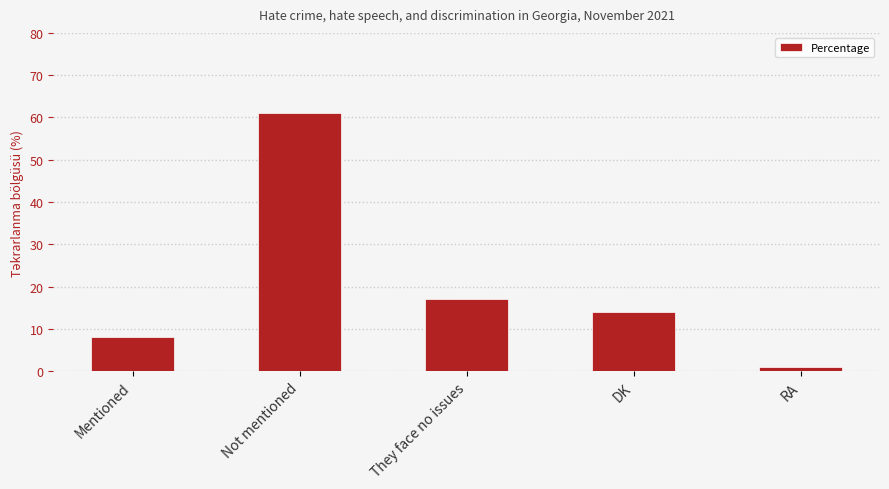

What is the minimum value shown in the chart?

1